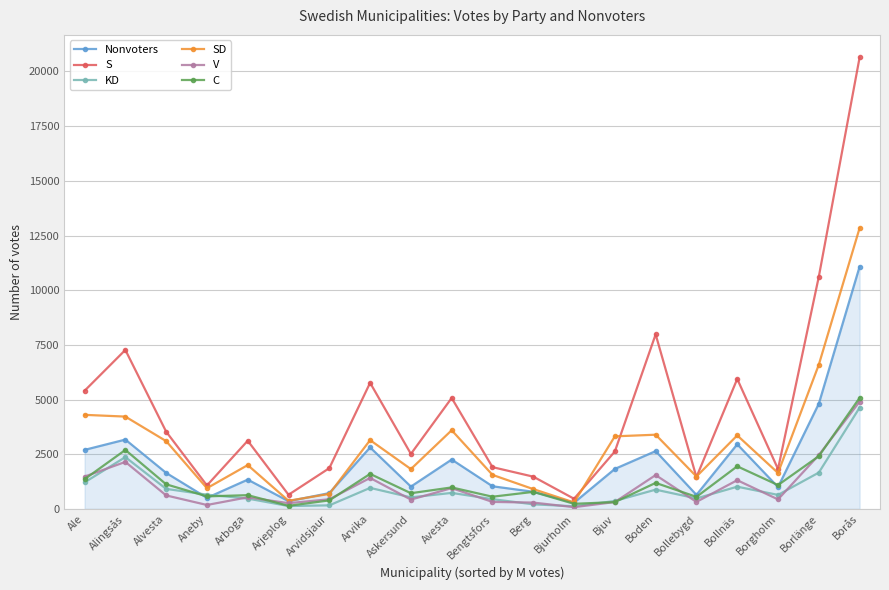

Where is V nearest to the value 2492?

Borlänge